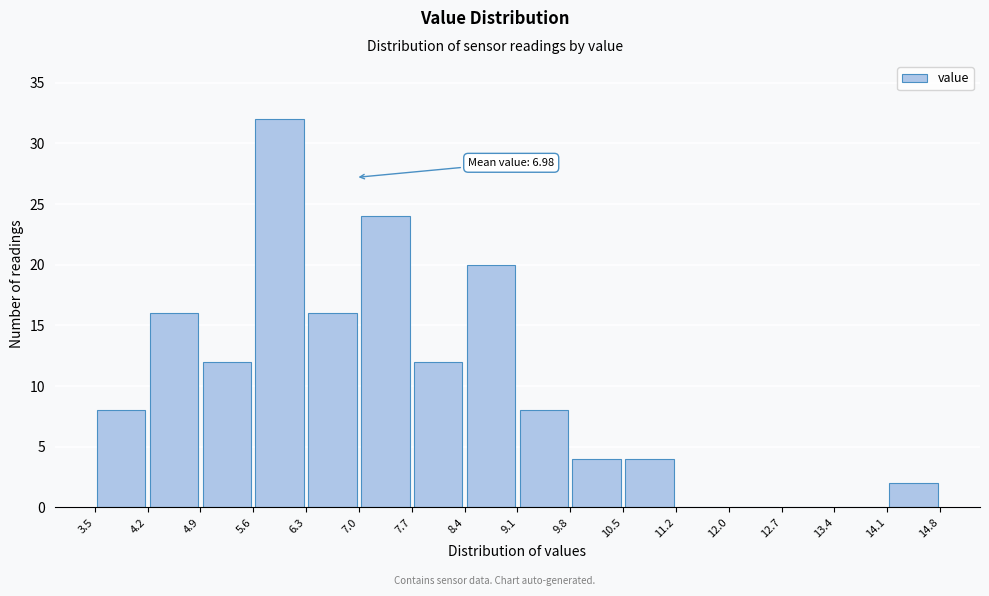

Over which range of the x-axis is the bar tallest?

5.6 to 6.3